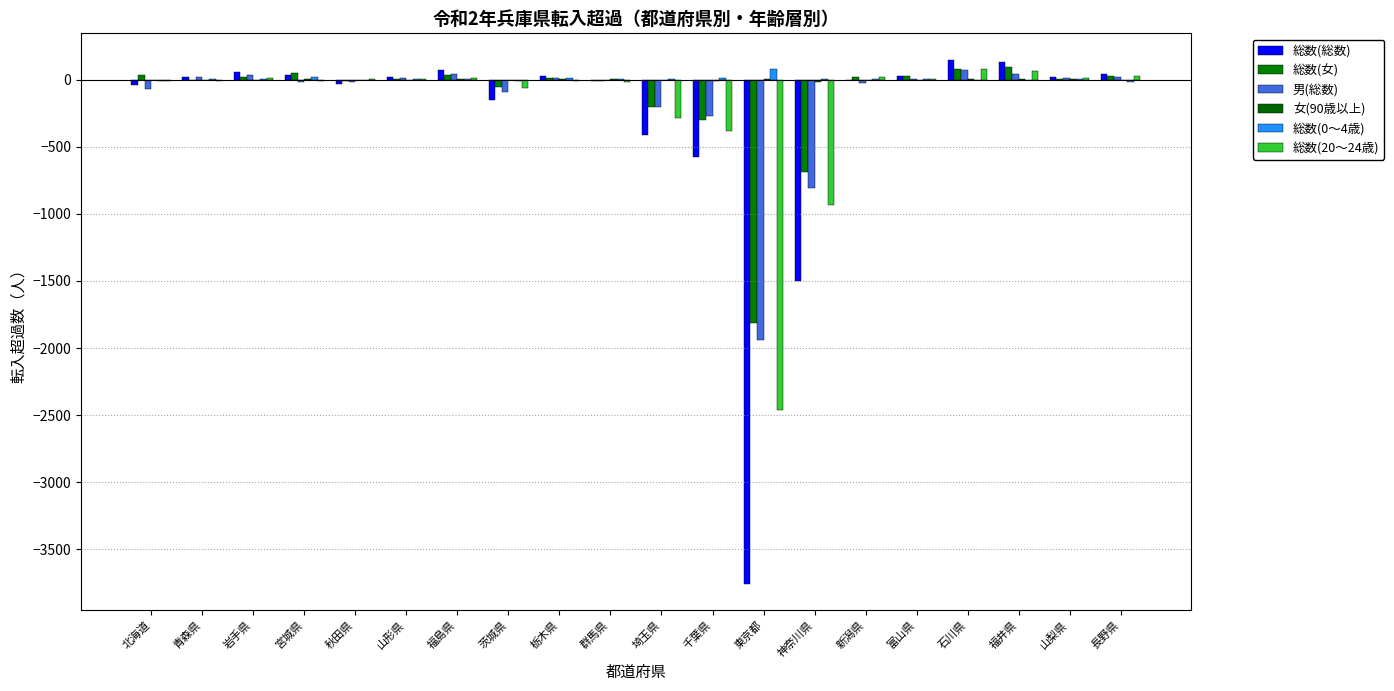

Are the bars grouped side by side (vs. stacked)?

Yes